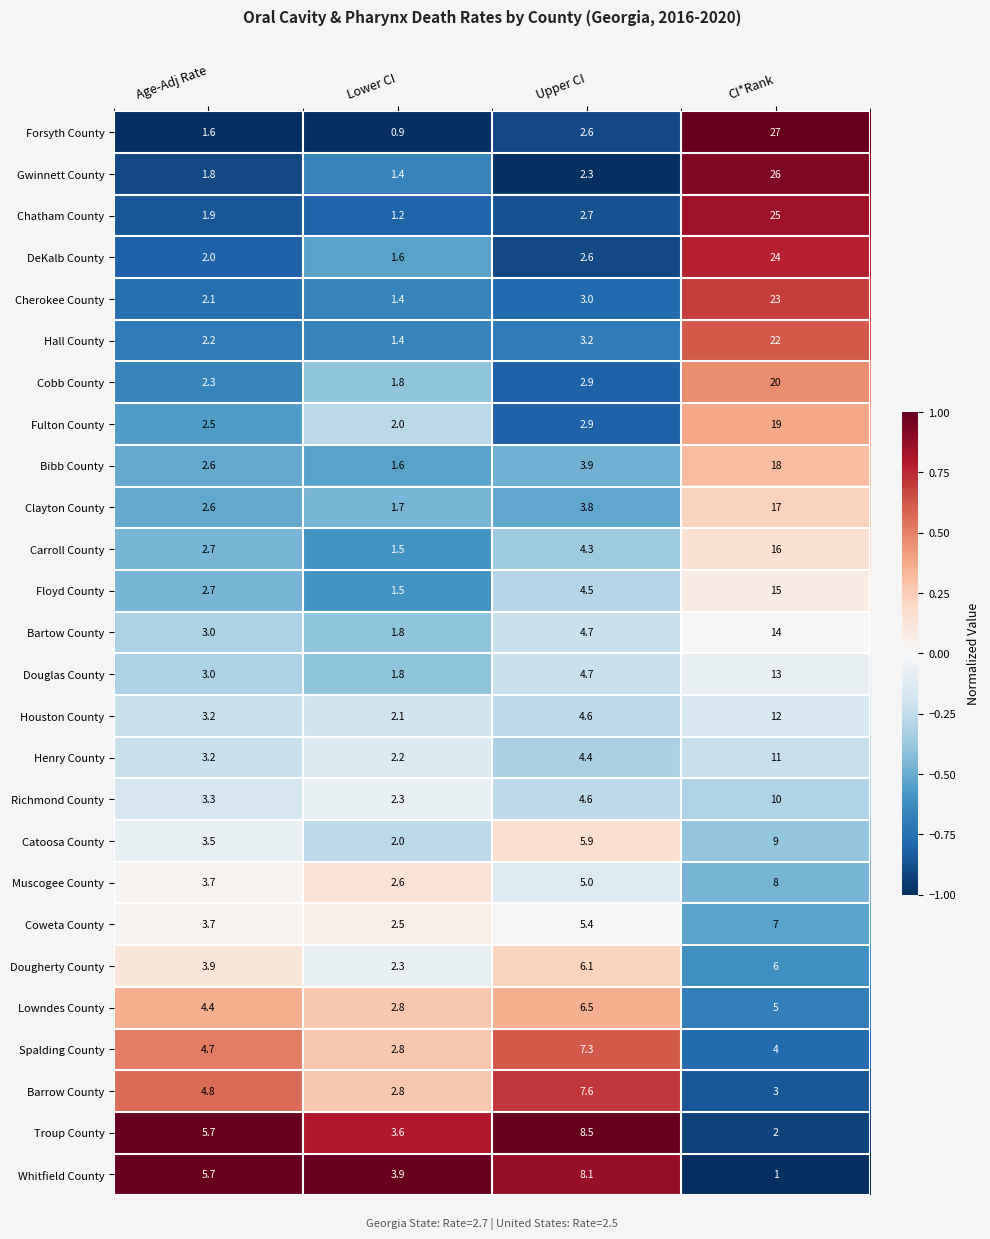

True or false: Coweta County has a value of 12.6 at CI*Rank.

False